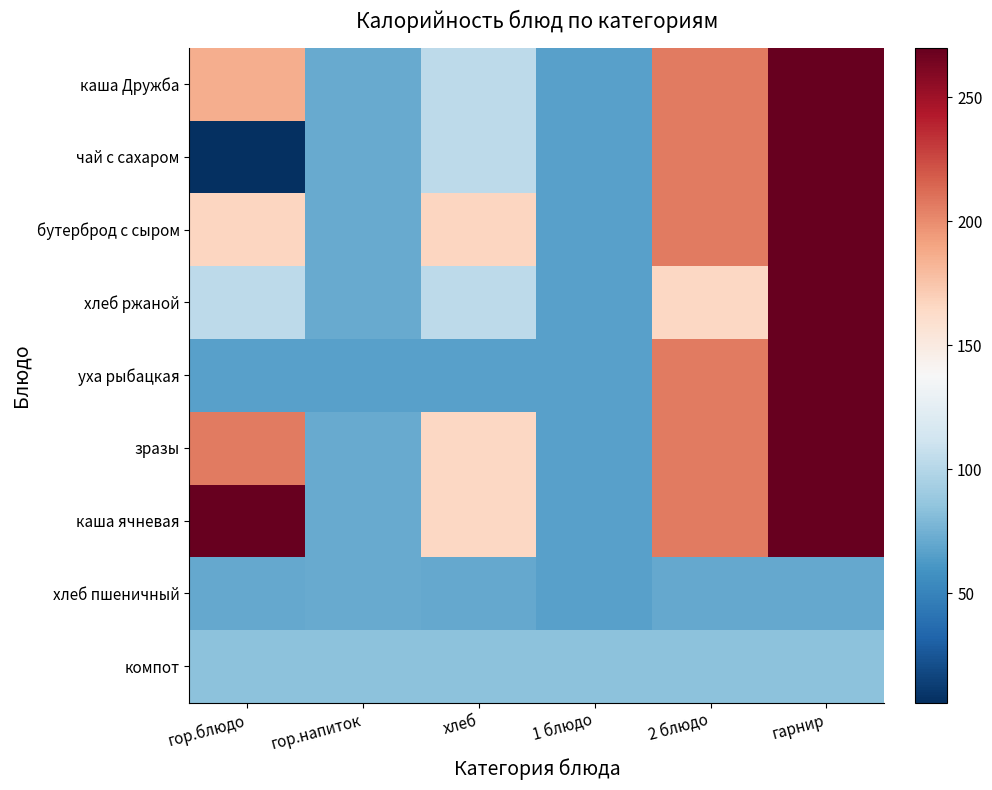

Which category has the lowest value across all series?

гор.блюдо